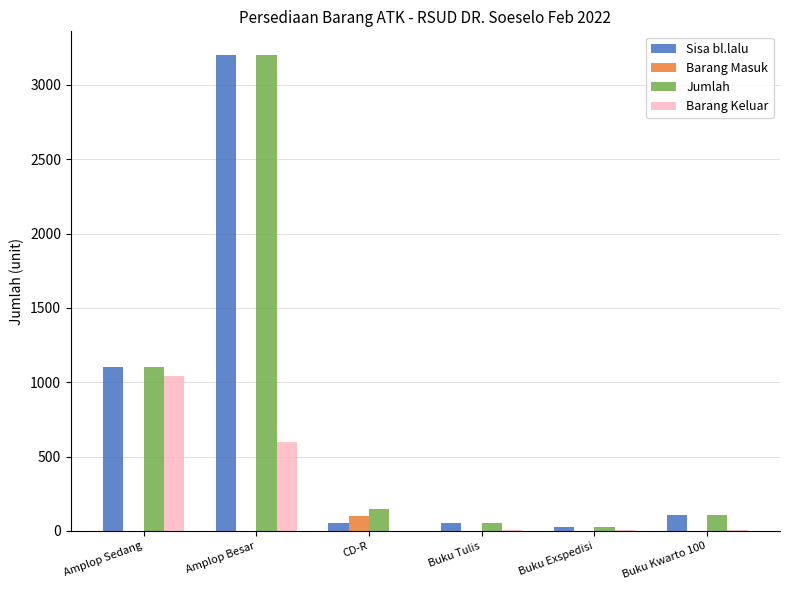

At which category is the sum across all series the highest?

Amplop Besar